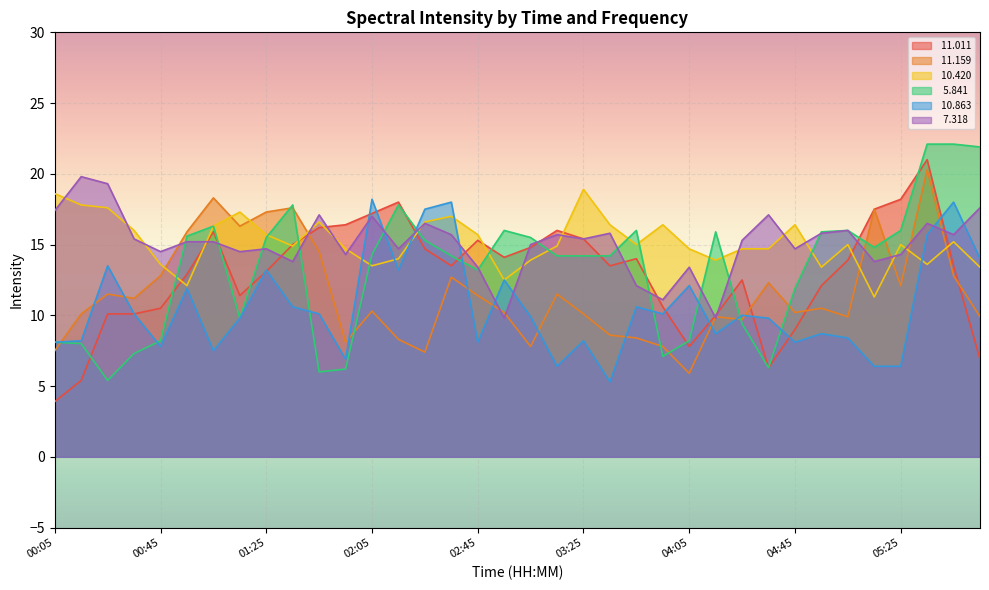

What position from the left is 00:25?

3